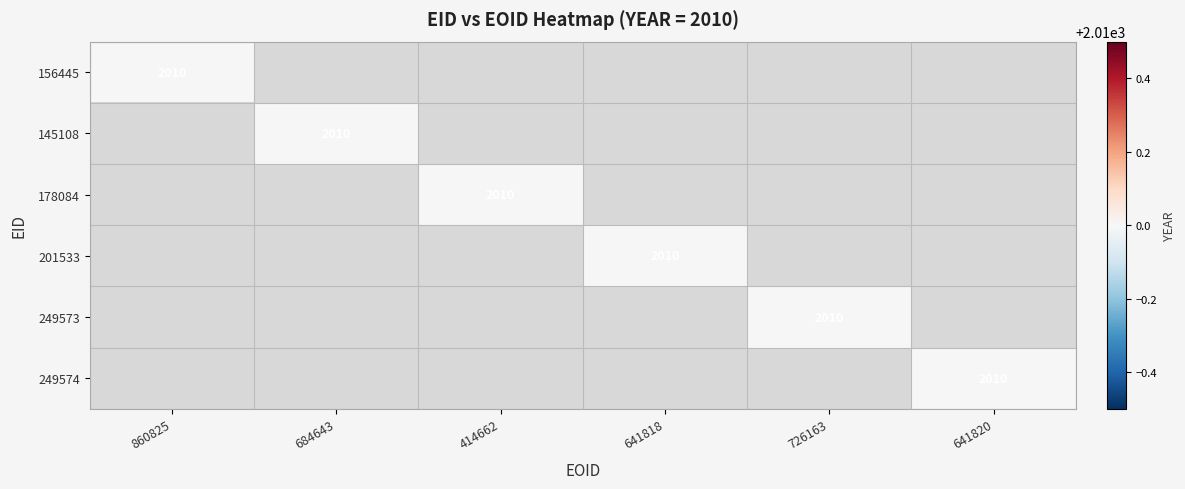

True or false: 156445 has a value of 1371 at 2.

False